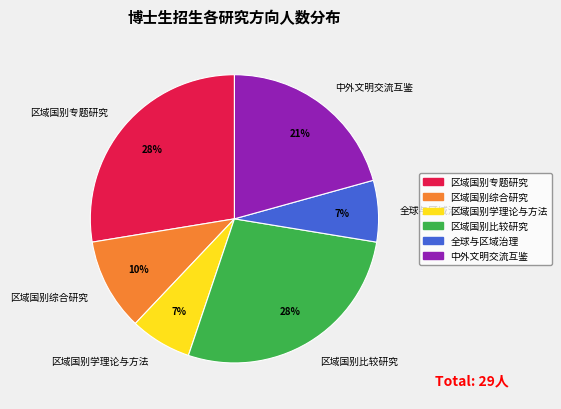

To the nearest percent, what is the combined percentage of 区域国别综合研究 and 区域国别专题研究?

38%